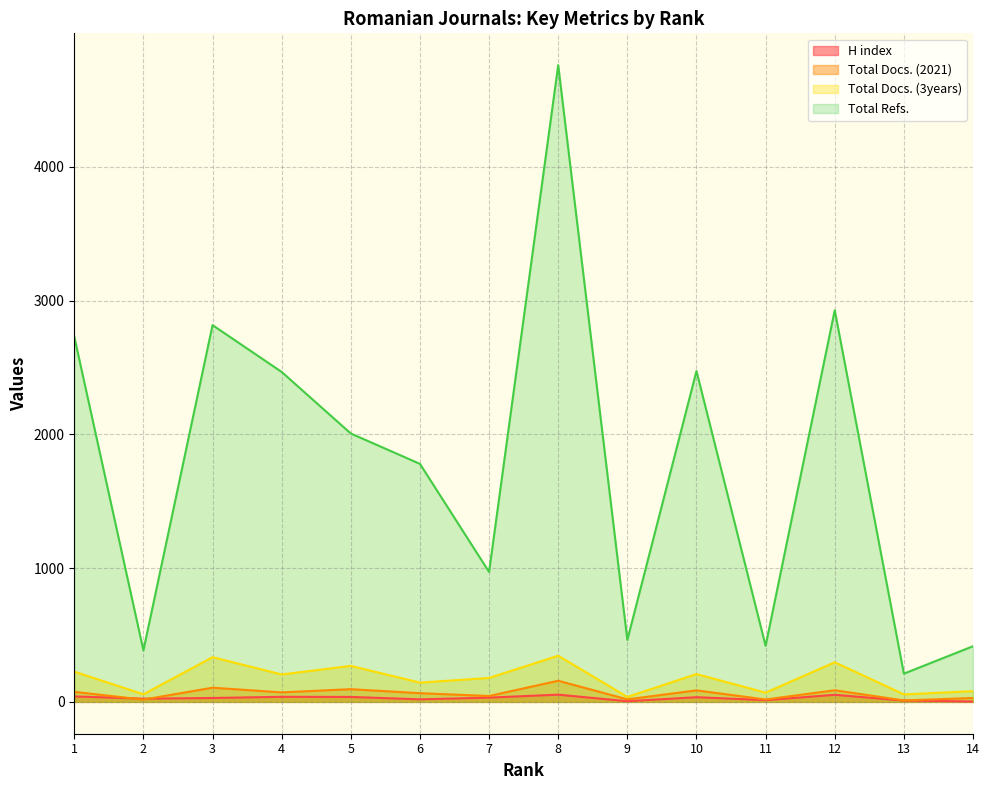

At which label does Total Docs. (2021) reach its peak?

8